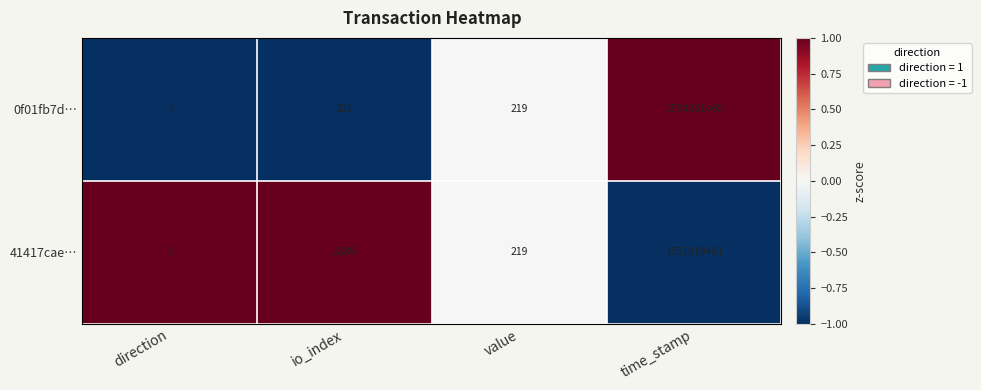

How many data points does each series have?

4